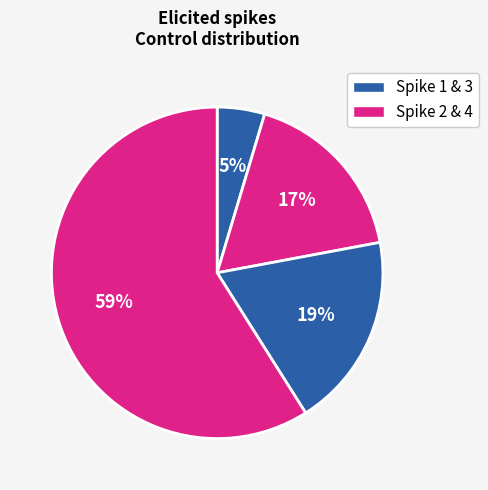

Which slice is the smallest?

1